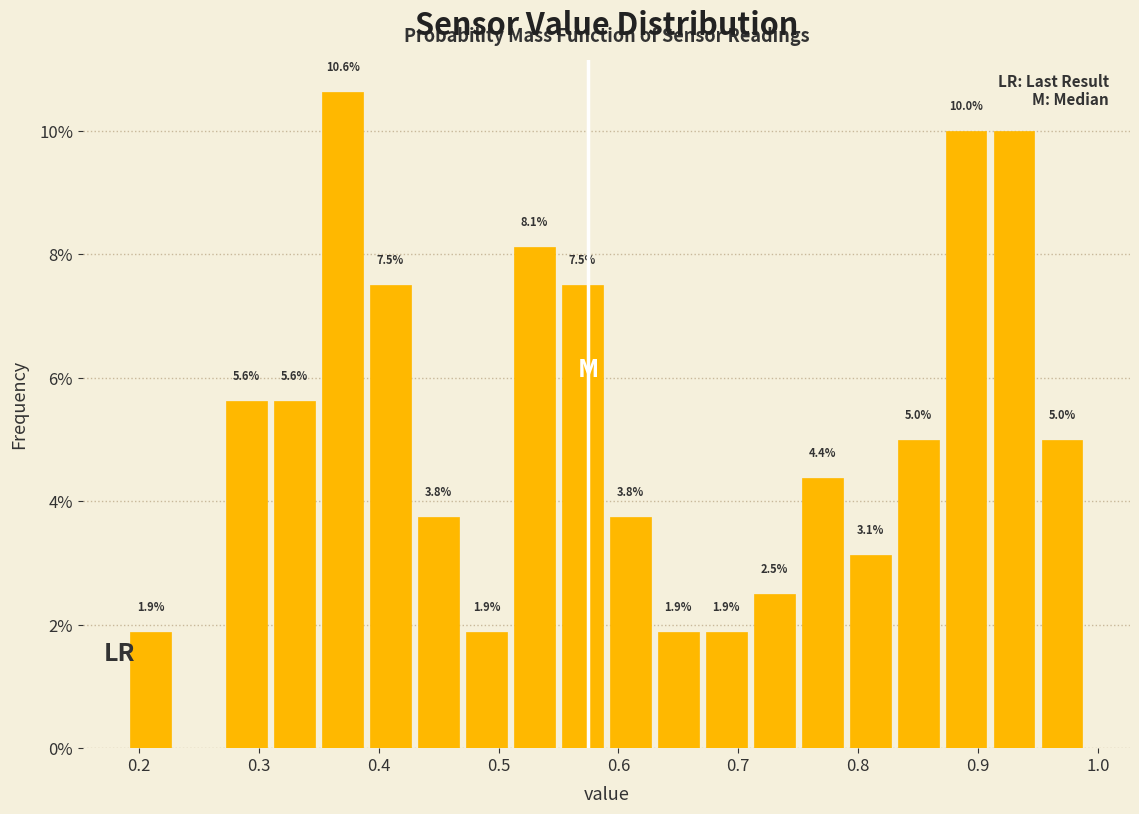

Which range on the x-axis has the tallest bar?

0.35 to 0.39